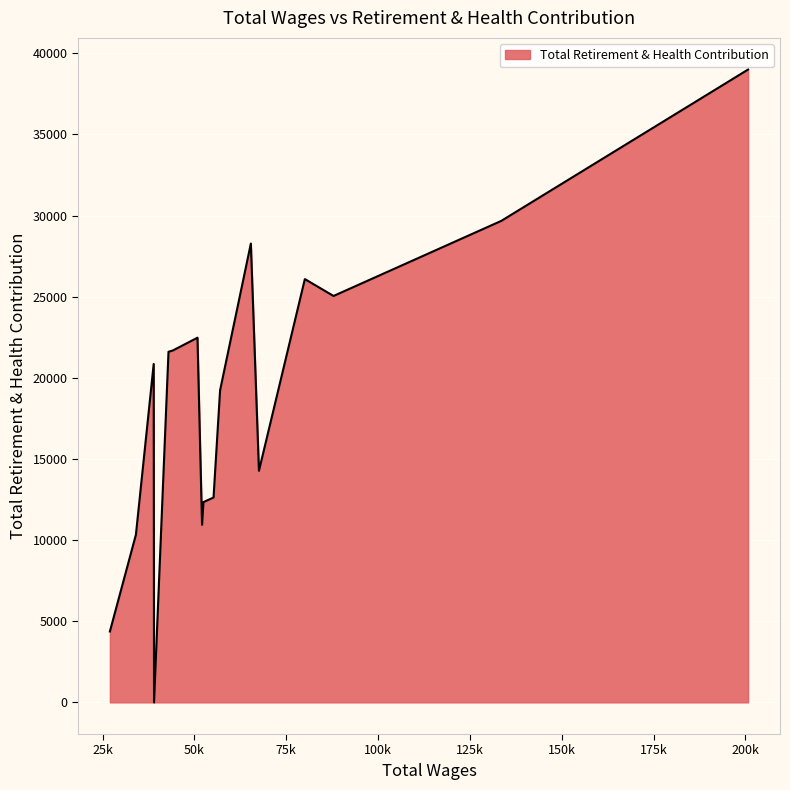

What is the difference between the maximum and minimum values?

38997